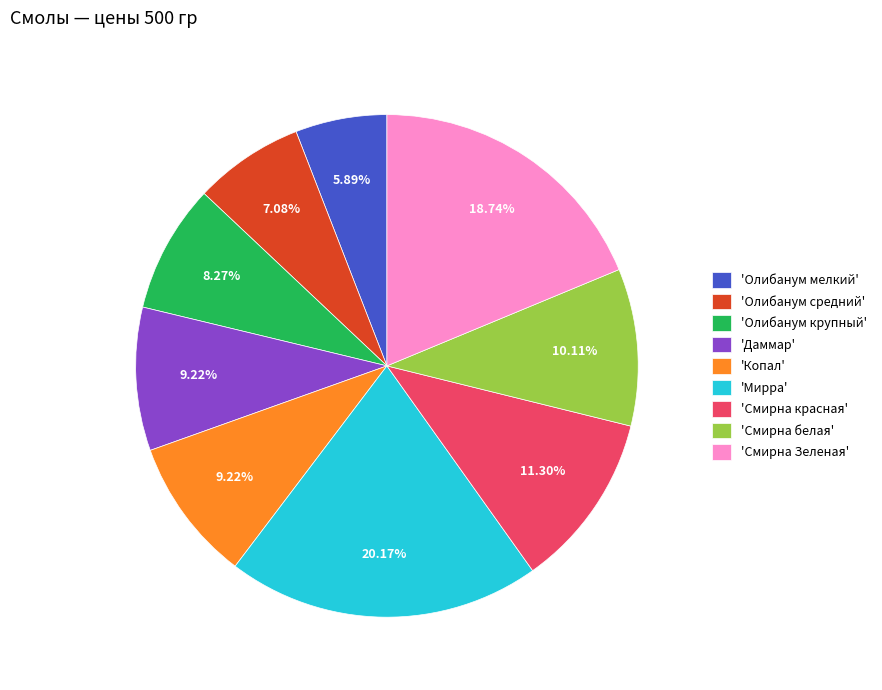

Does any single category account for the majority?

No